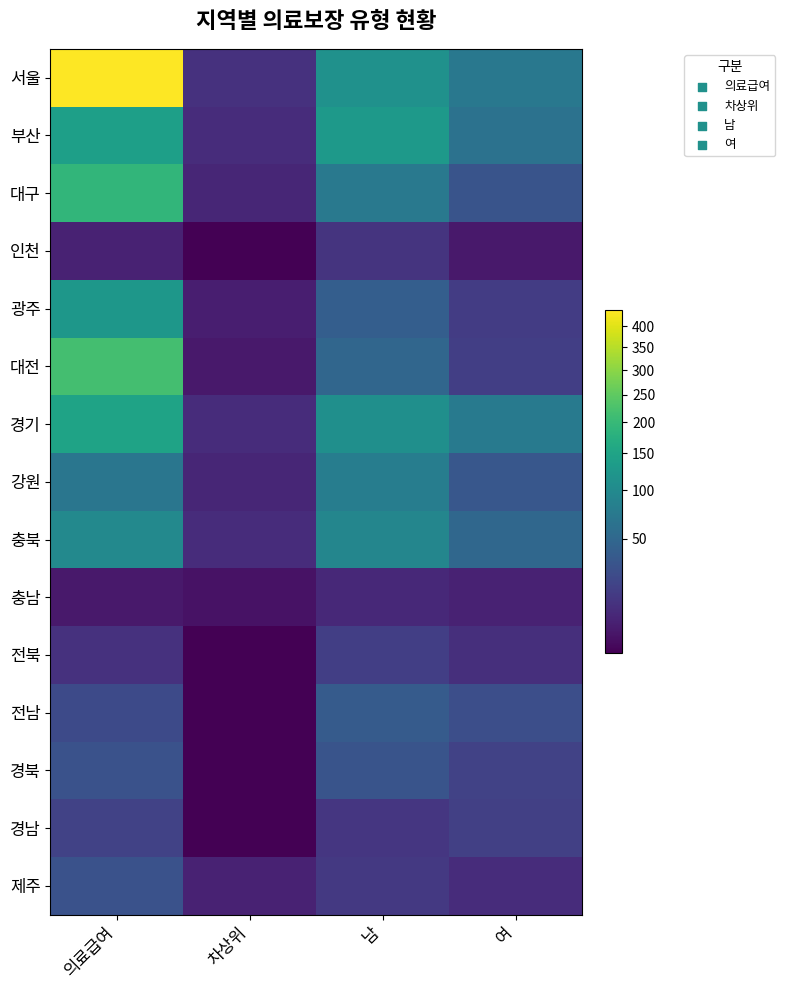

Count the number of categories in the chart.

4